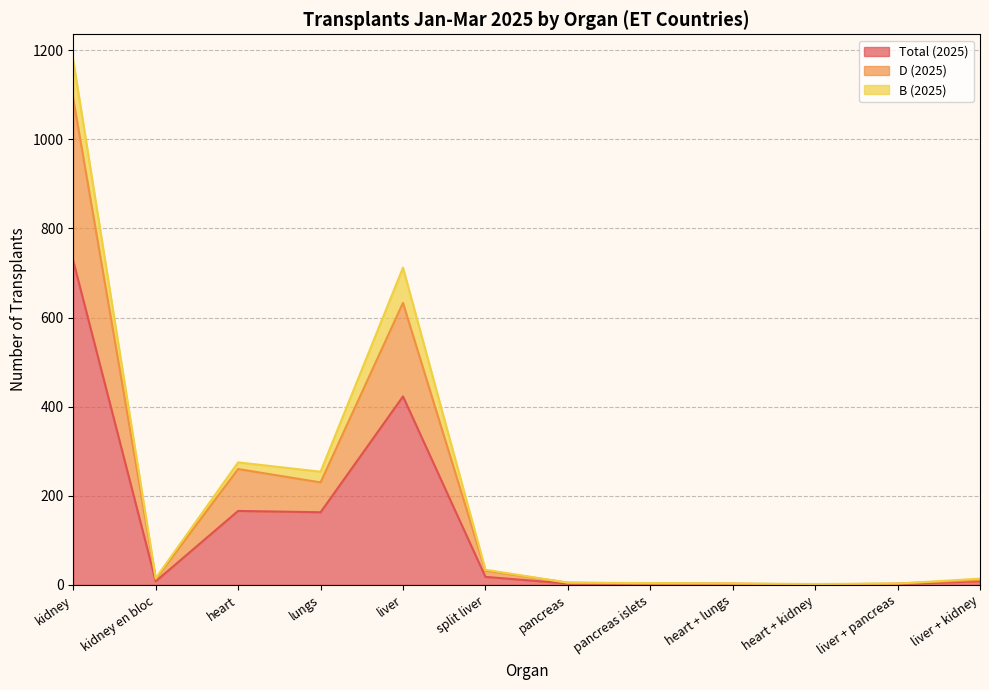

Is it true that Total (2025) equals 727 at kidney?

True